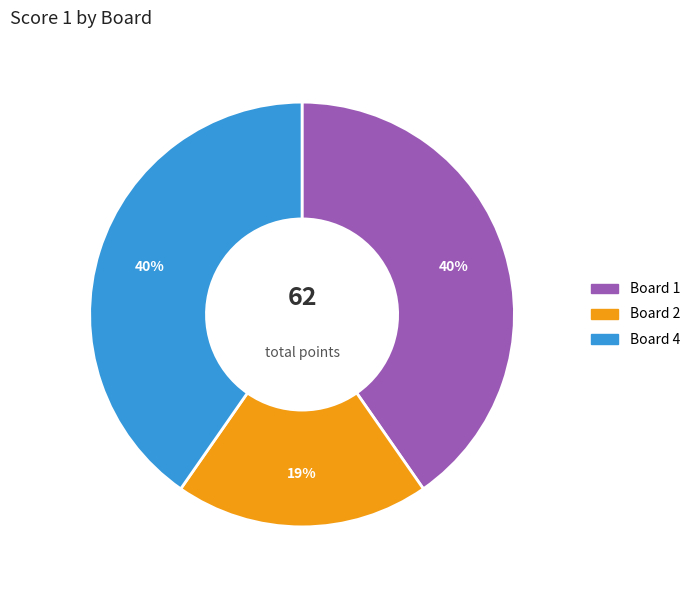

Is there a majority slice in this chart?

No